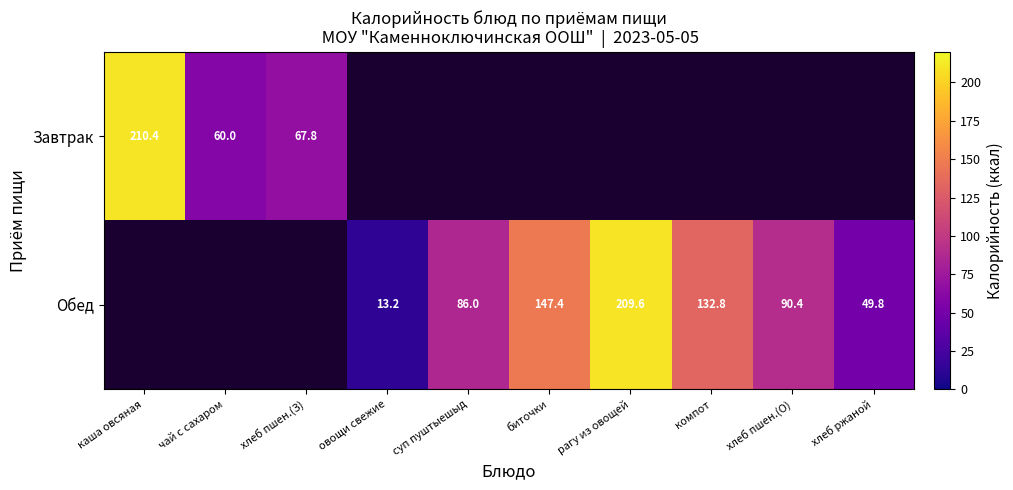

Is it true that Обед equals 82.1 at биточки?

False